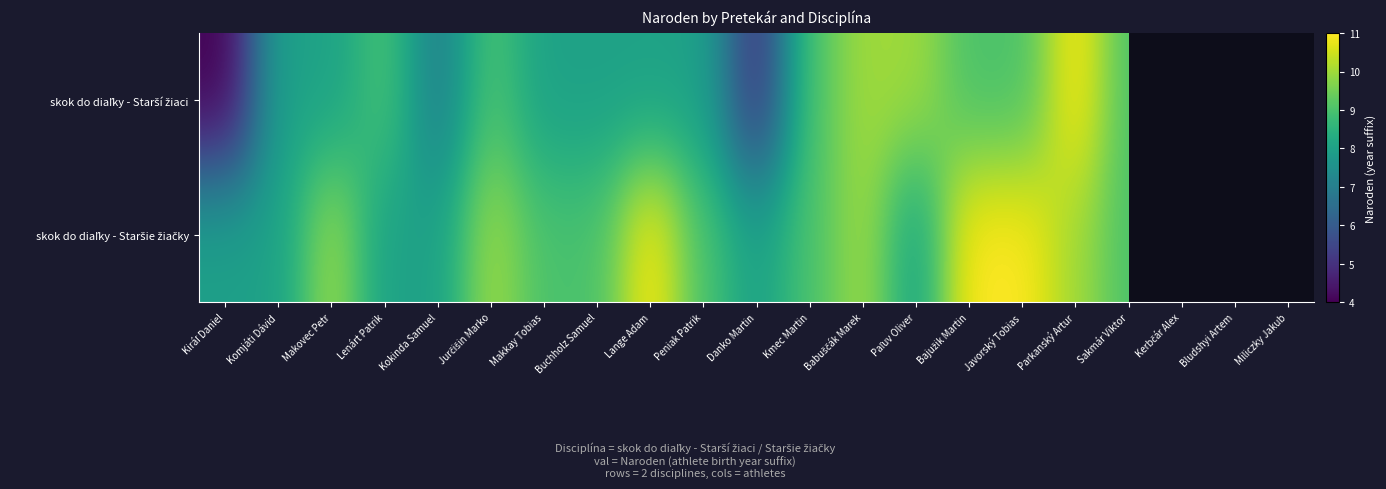

At which label does skok do diaľky - Staršie žiačky reach its minimum?

Kiráľ Daniel